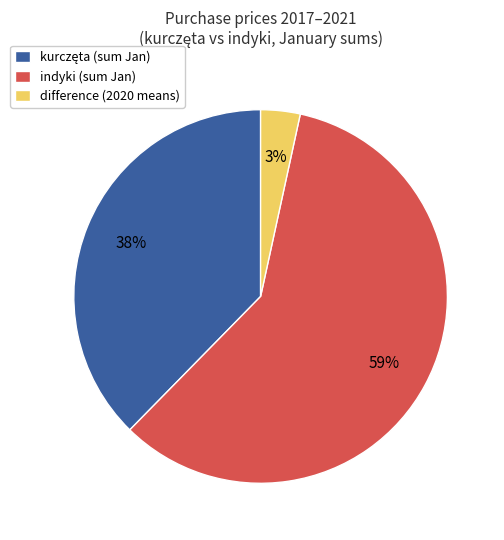

What is the largest slice in the pie chart?

indyki (sum Jan)